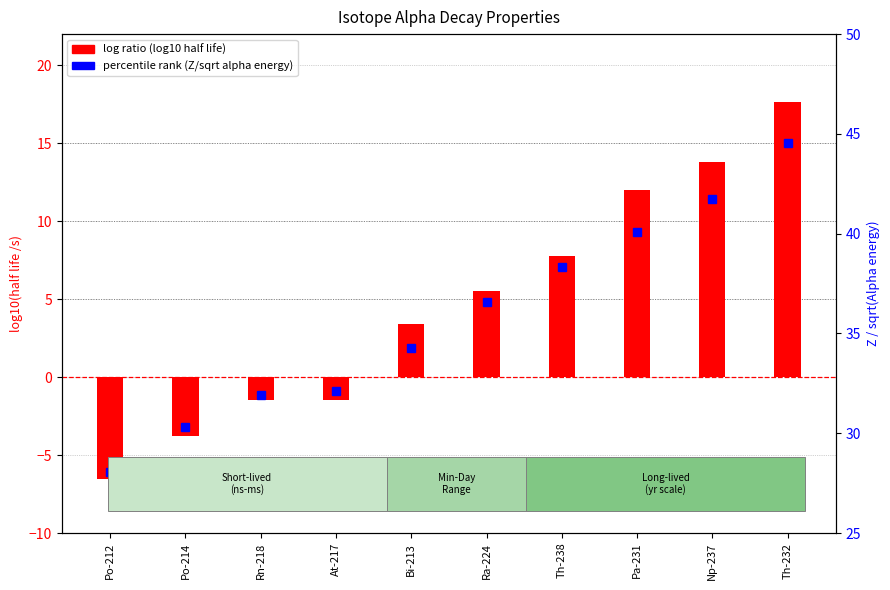

How many data points does each series have?

10